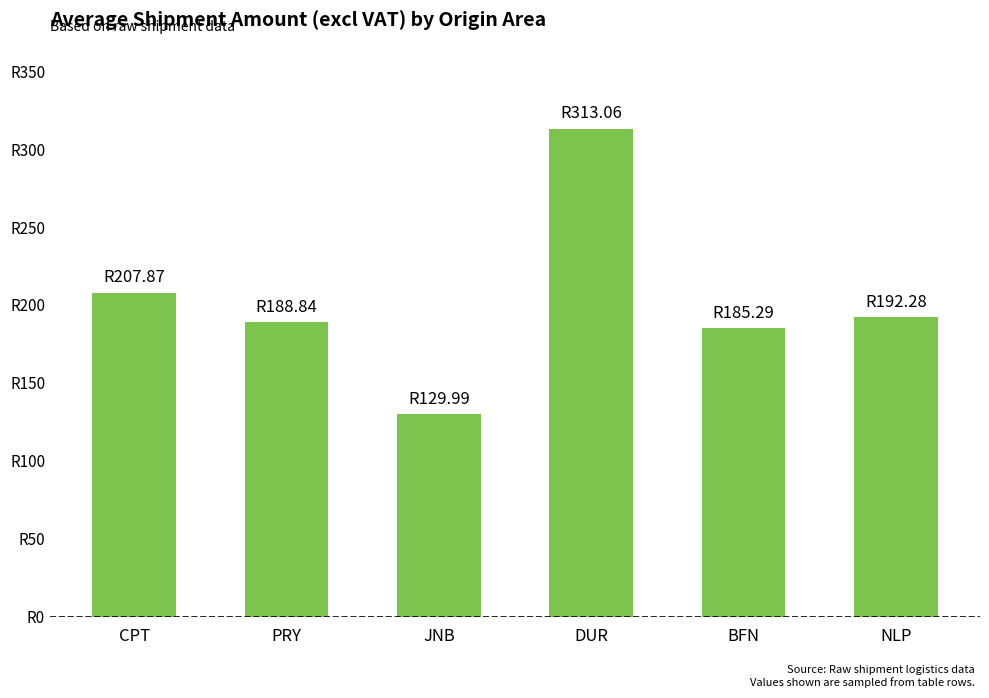

Which has a higher value, CPT or DUR?

DUR